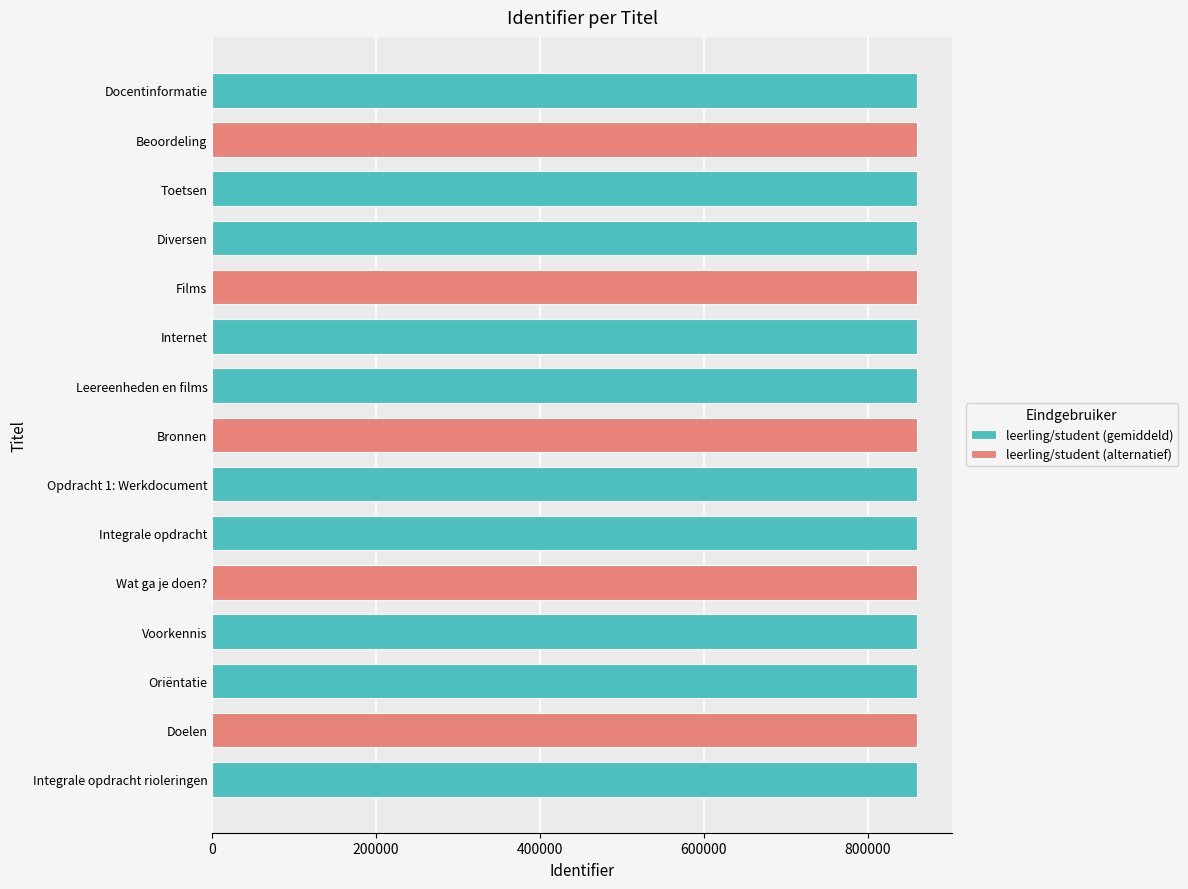

Read the value at Leereenheden en films.

859812